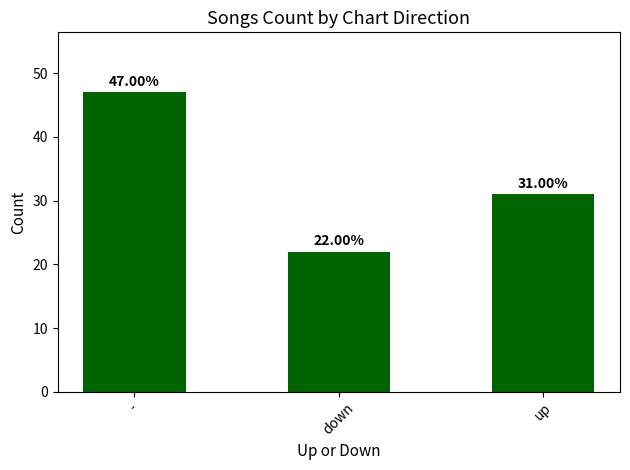

What is the smallest value displayed?

22